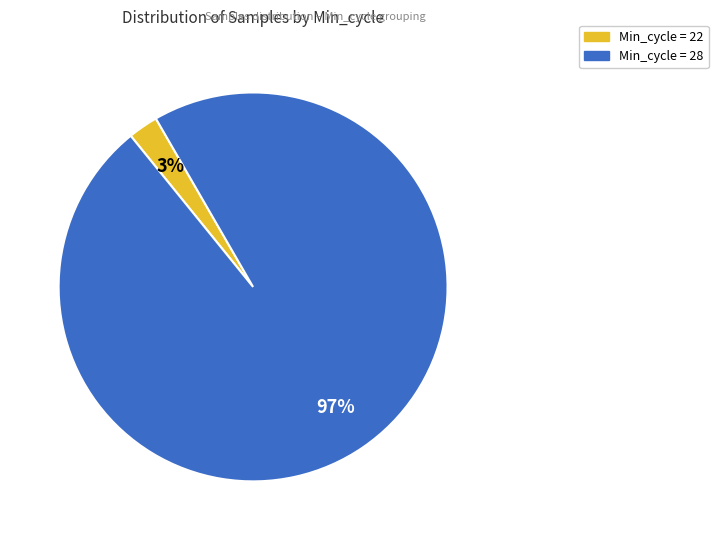

Count the number of slices in the pie.

2